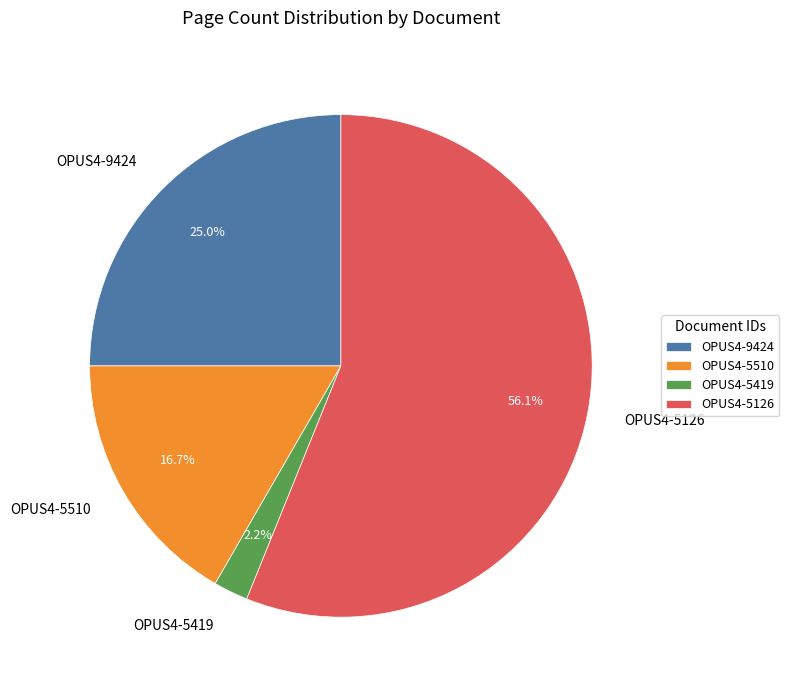

Which slice is the smallest?

OPUS4-5419